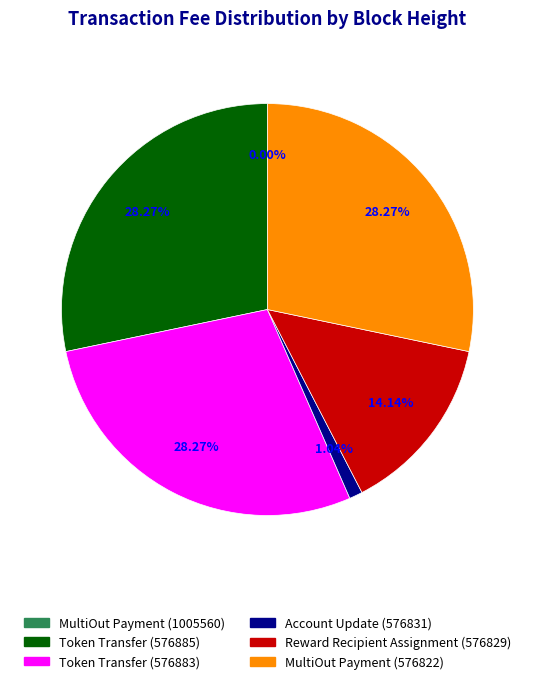

True or false: Account Update (576831) accounts for 9% of the total.

False